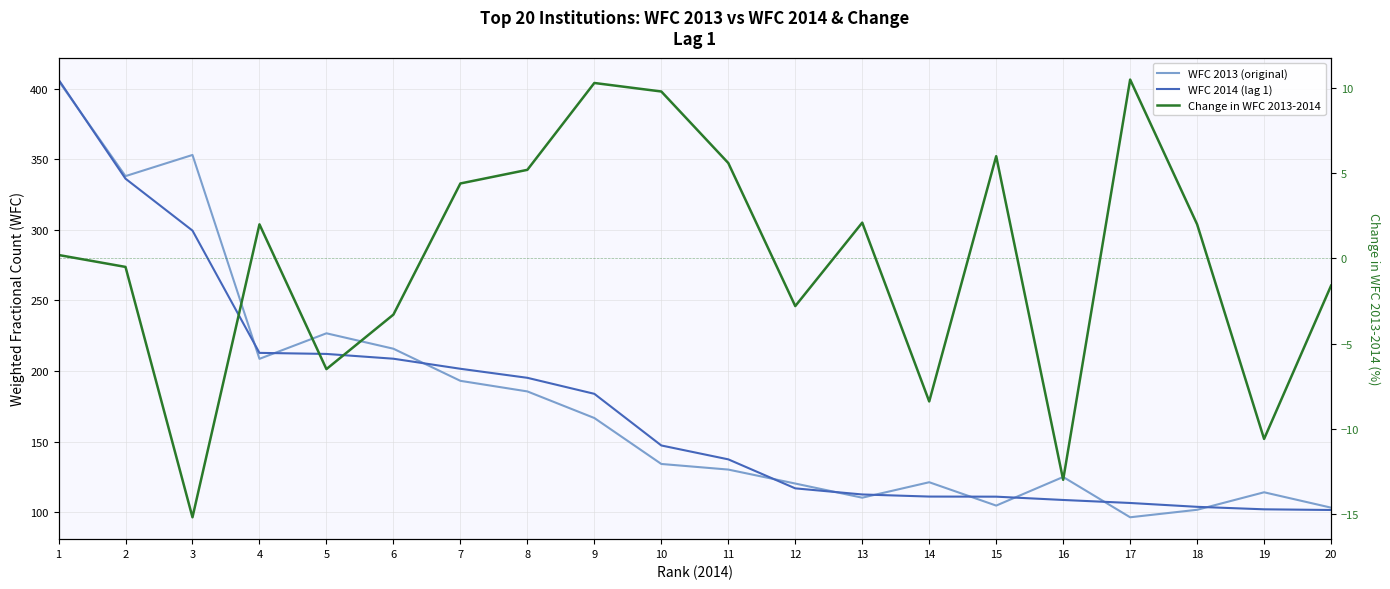

Rank the series at 11 from lowest to highest value.

Change in WFC 2013-2014, WFC 2013 (original), WFC 2014 (lag 1)